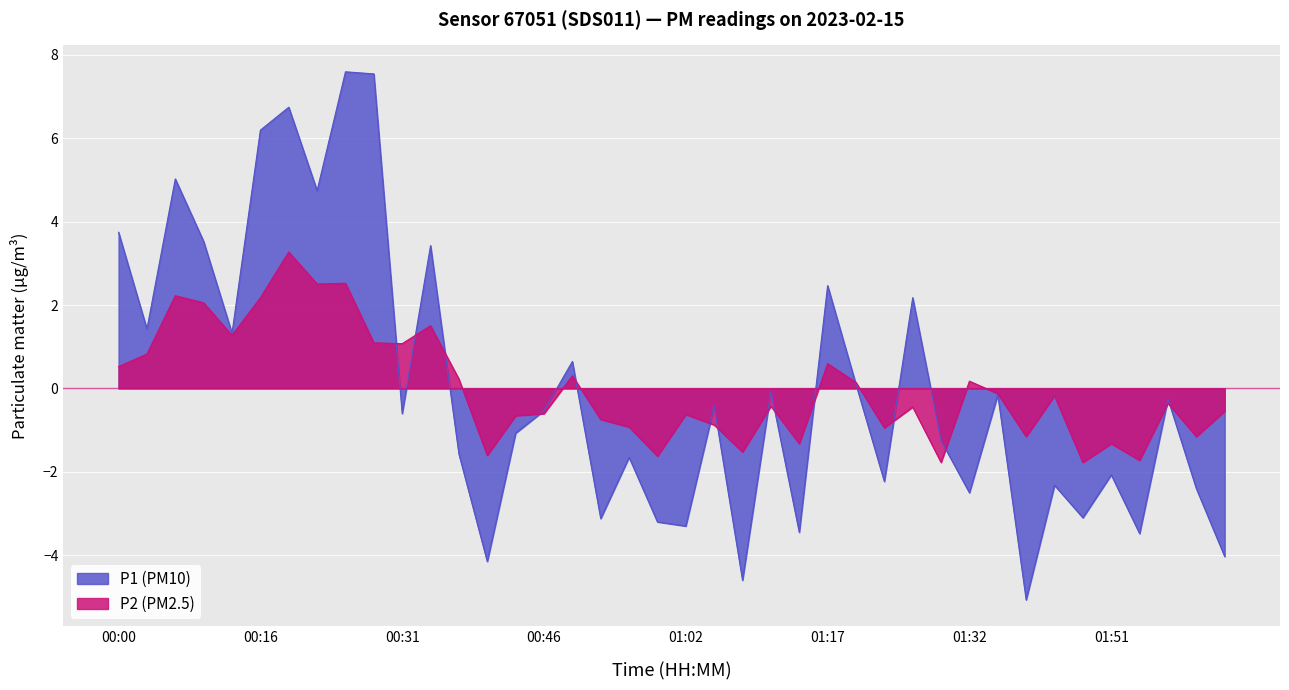

Between which two adjacent categories do P1 and P2 first intersect?

00:28 and 00:31